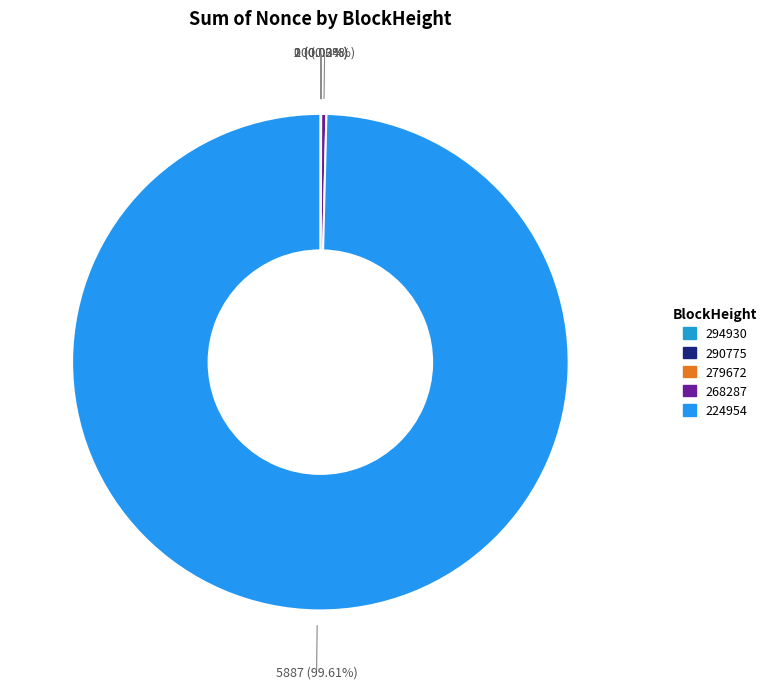

How much of the chart is everything except 294930?

100.0%